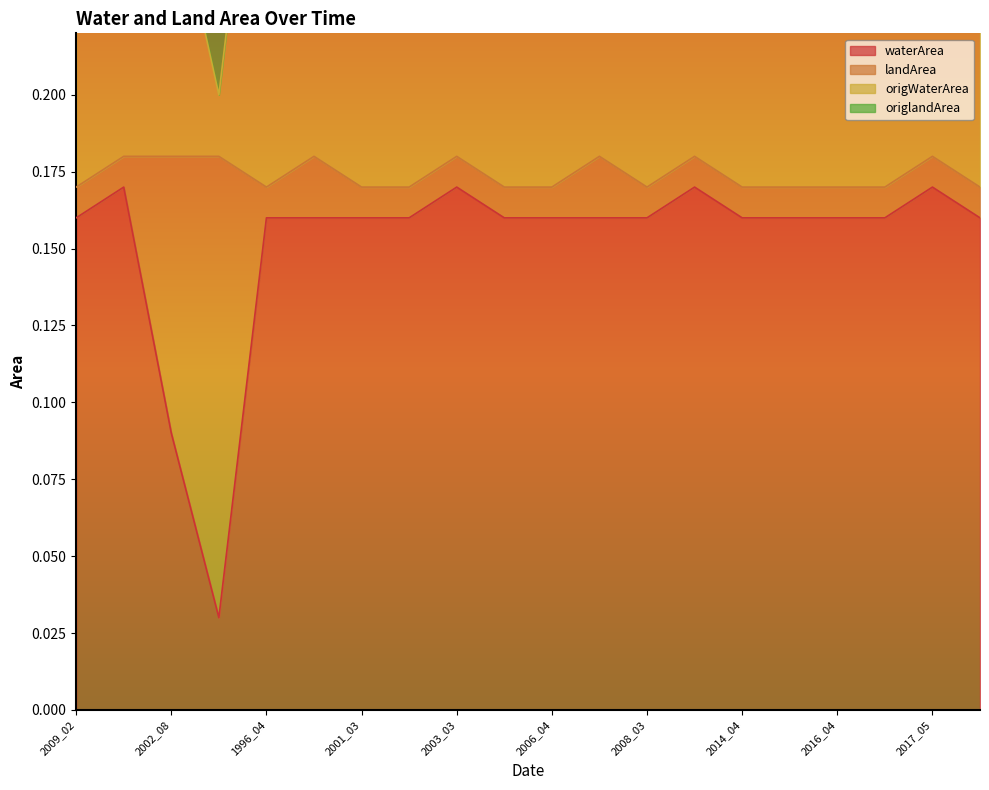

How many data points does each series have?

20